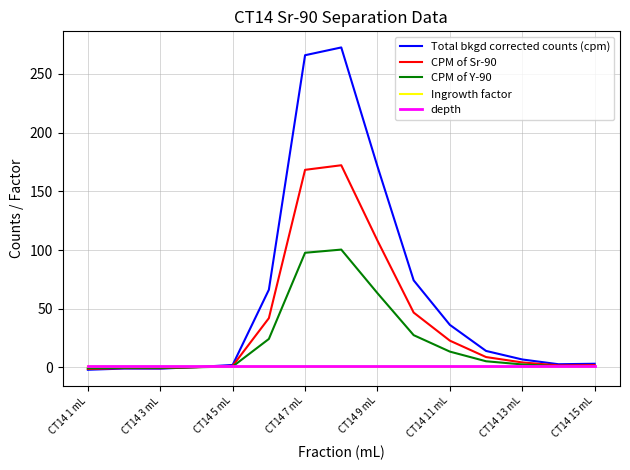

What is the maximum value for CPM of Y-90?

100.4